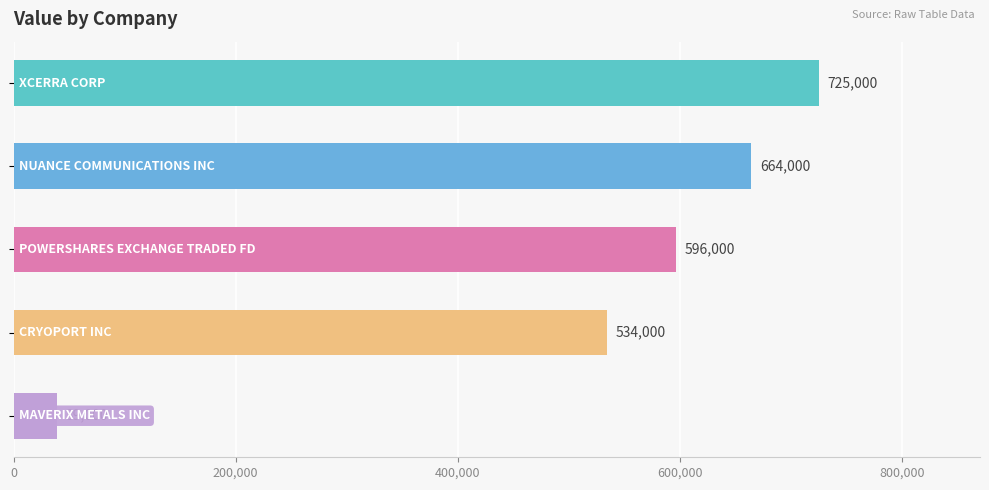

What is the greatest value displayed?

725000